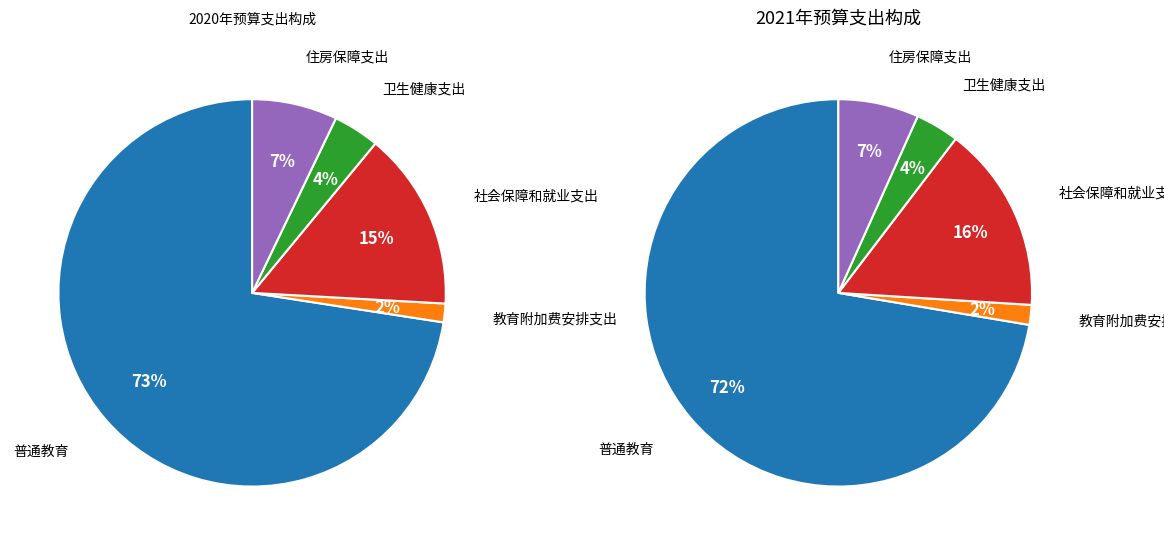

Is there any slice that represents more than half of the pie?

Yes